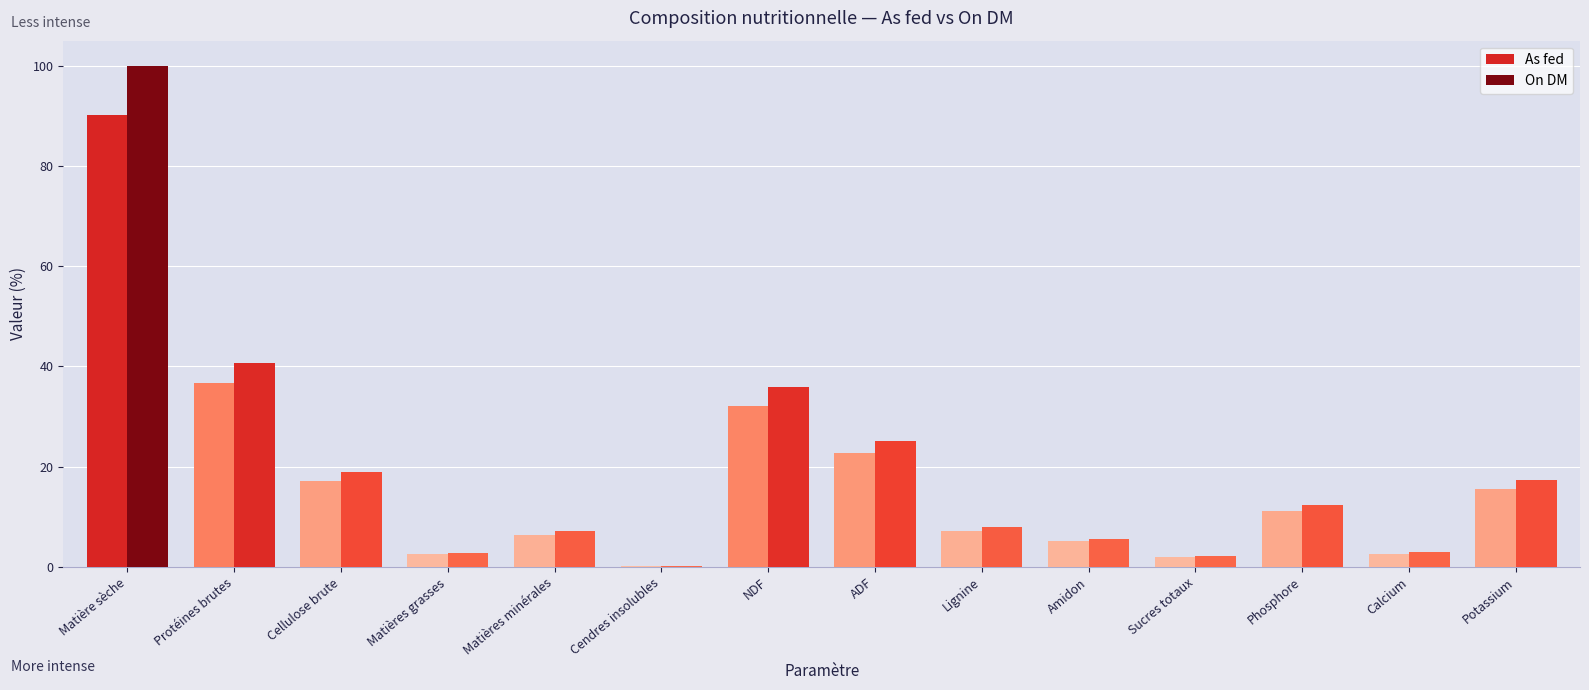

What is the total value across all series at ADF?

47.8